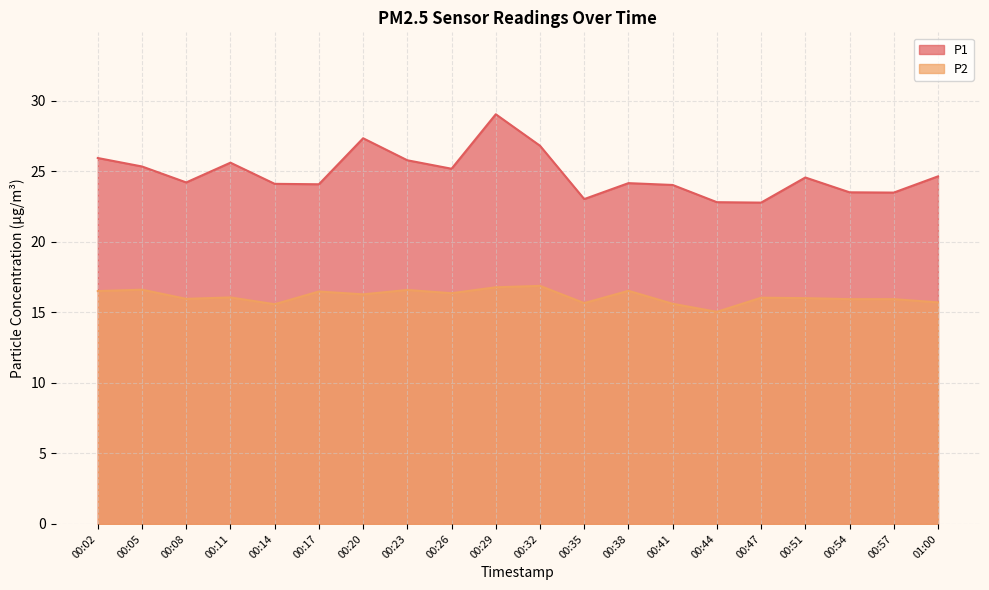

What is the difference between the second highest and minimum values in the P2 series?

1.7